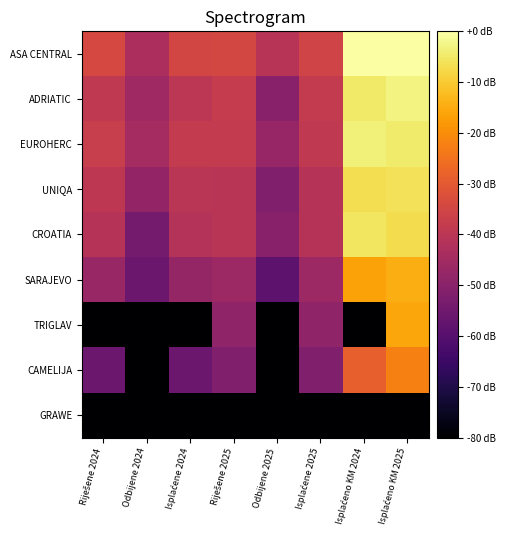

Which has a higher value, Isplaćene 2024 or Isplaćene 2025?

Isplaćene 2024